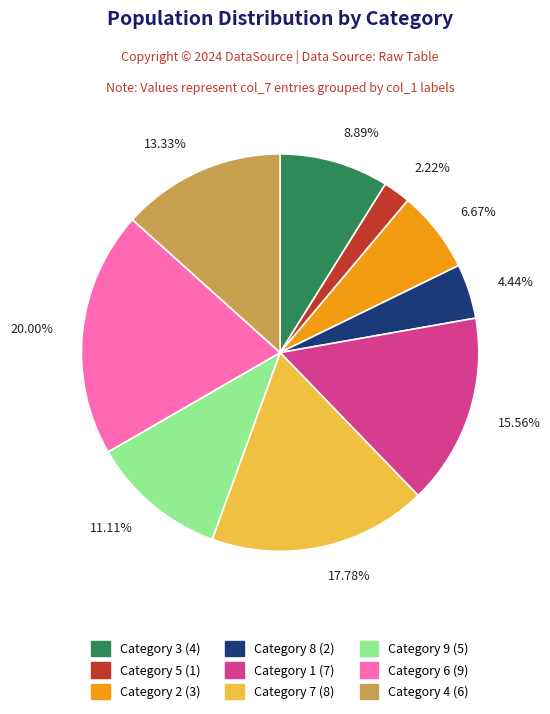

Do Category 8 (2) and Category 3 (4) together represent more than half of the pie?

No